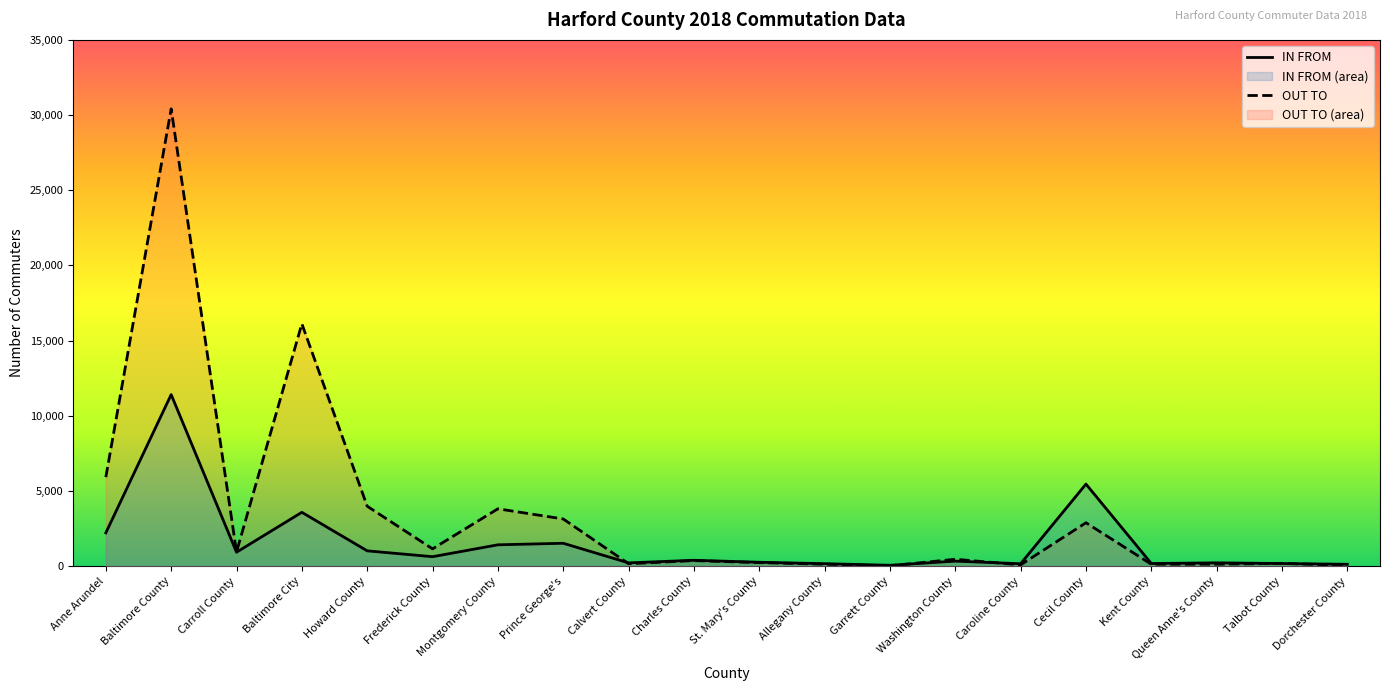

What is the total value across all series at Prince George's?

4662